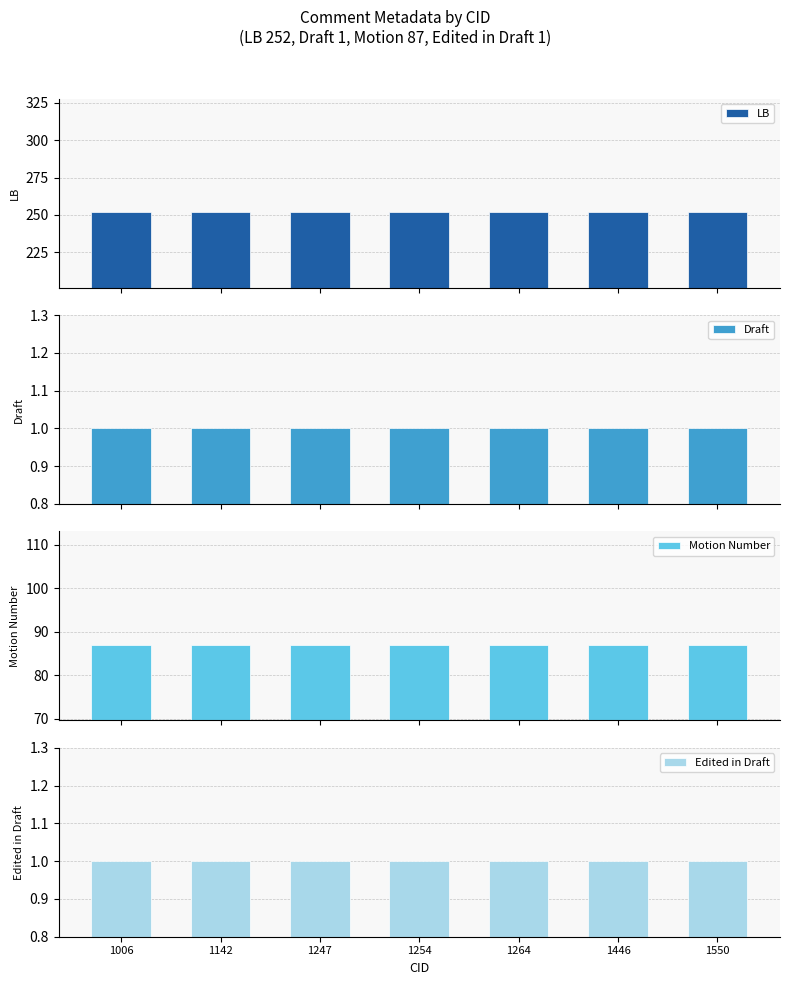

Reading left to right, transcribe all the data shown in this chart.

LB: 252	252	252	252	252	252	252
Draft: 1	1	1	1	1	1	1
Motion Number: 87	87	87	87	87	87	87
Edited in Draft: 1	1	1	1	1	1	1